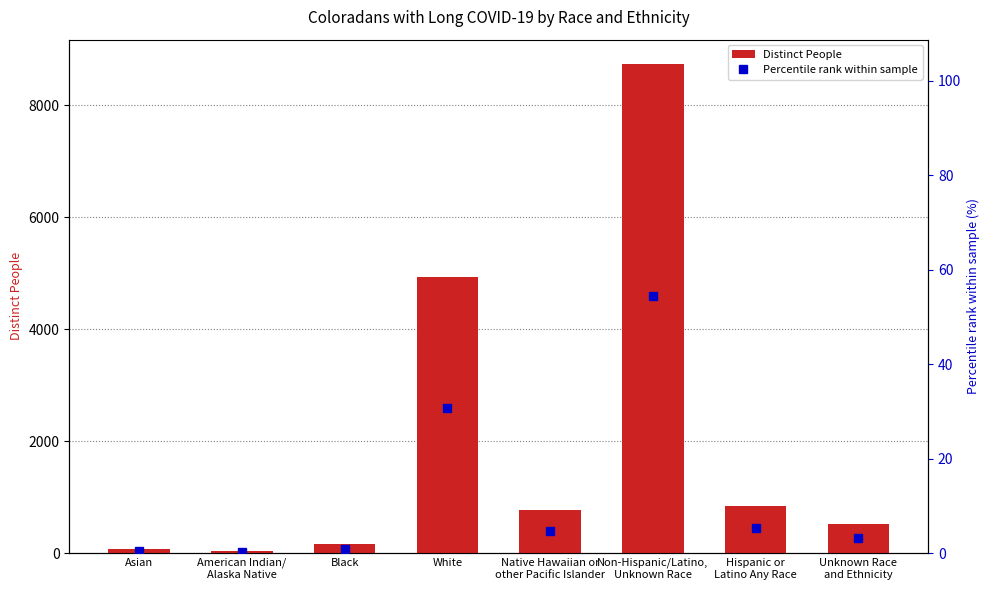

Which series changed the most between Non-Hispanic/Latino,
Unknown Race and Unknown Race
and Ethnicity?

Distinct People